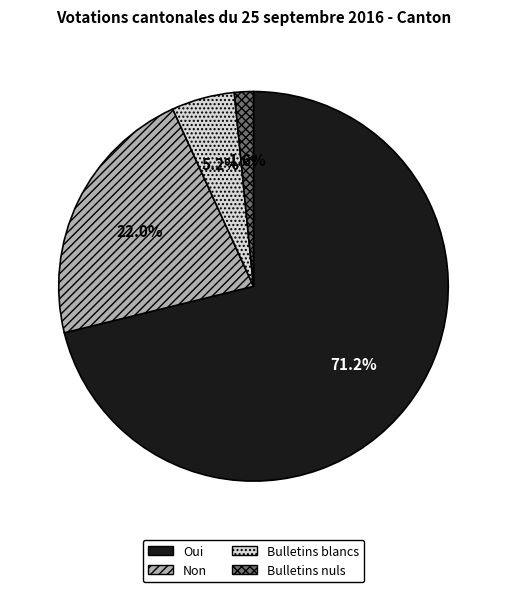

What portion of the pie excludes Bulletins blancs?

94.8%